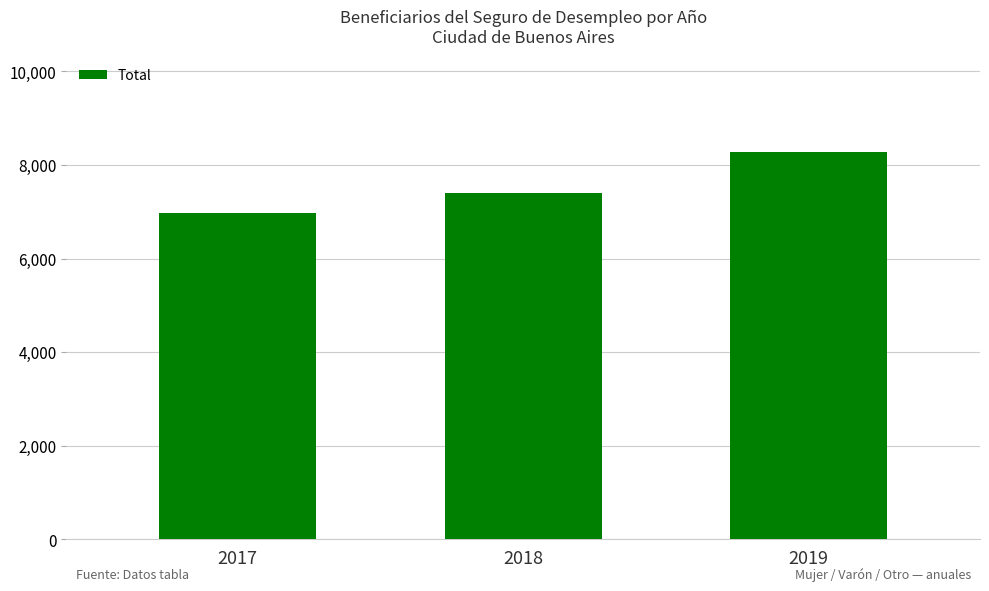

What is the difference between the maximum and second lowest values?

872